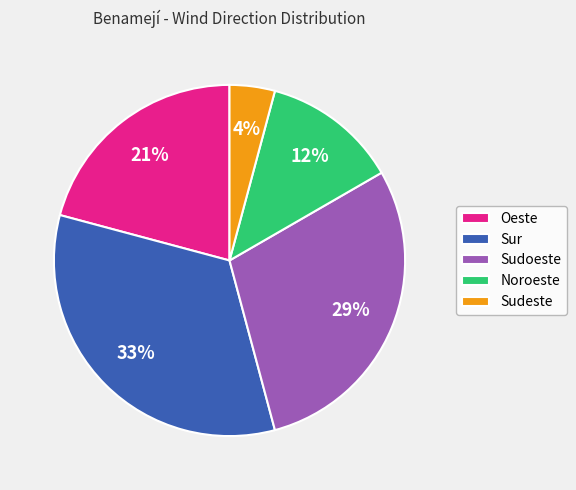

To the nearest percent, what is the average slice percentage?

20%